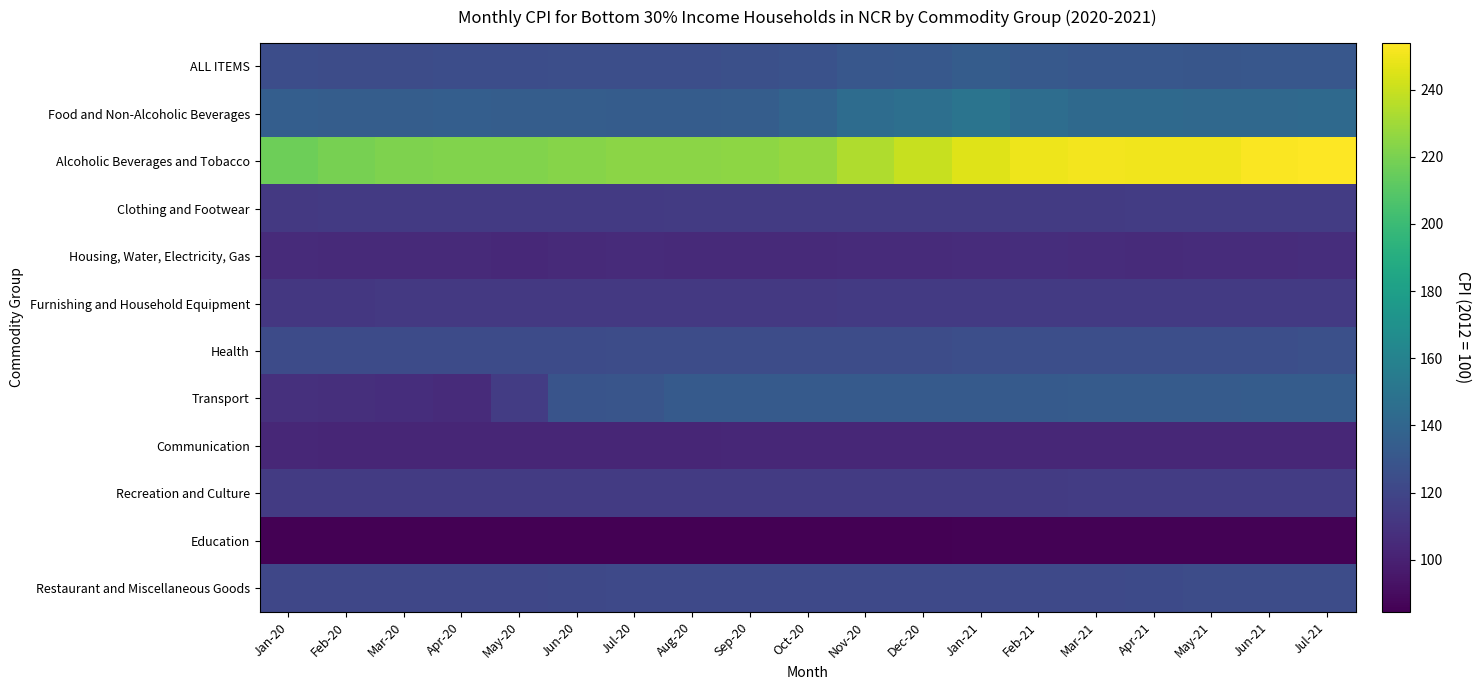

Reading right to left, list all the values displayed in this chart.

ALL ITEMS: Jul-21=130.8	Jun-21=130.3	May-21=130.1	Apr-21=130.2	Mar-21=130.2	Feb-21=131.6	Jan-21=133.5	Dec-20=131.5	Nov-20=130.6	Oct-20=127.5	Sep-20=125.8	Aug-20=125.5	Jul-20=125.4	Jun-20=125.2	May-20=124.6	Apr-20=124.3	Mar-20=124.0	Feb-20=124.1	Jan-20=124.5
Food and Non-Alcoholic Beverages: Jul-21=142.2	Jun-21=141.7	May-21=141.5	Apr-21=142.4	Mar-21=142.3	Feb-21=145.3	Jan-21=149.8	Dec-20=146.2	Nov-20=144.6	Oct-20=138.2	Sep-20=134.8	Aug-20=134.1	Jul-20=134.0	Jun-20=134.3	May-20=134.8	Apr-20=135.1	Mar-20=134.2	Feb-20=134.5	Jan-20=135.0
Alcoholic Beverages and Tobacco: Jul-21=254.0	Jun-21=253.1	May-21=250.3	Apr-21=250.4	Mar-21=250.7	Feb-21=249.5	Jan-21=245.4	Dec-20=239.7	Nov-20=233.7	Oct-20=226.9	Sep-20=225.2	Aug-20=224.7	Jul-20=224.4	Jun-20=223.0	May-20=221.9	Apr-20=221.7	Mar-20=221.4	Feb-20=219.5	Jan-20=216.4
Clothing and Footwear: Jul-21=114.4	Jun-21=114.4	May-21=114.3	Apr-21=114.3	Mar-21=114.2	Feb-21=114.1	Jan-21=114.1	Dec-20=114.0	Nov-20=113.9	Oct-20=113.9	Sep-20=113.8	Aug-20=113.7	Jul-20=113.6	Jun-20=113.4	May-20=113.4	Apr-20=113.4	Mar-20=113.3	Feb-20=113.0	Jan-20=112.8
Housing, Water, Electricity, Gas: Jul-21=106.8	Jun-21=106.1	May-21=105.7	Apr-21=105.4	Mar-21=105.9	Feb-21=106.4	Jan-21=106.2	Dec-20=105.2	Nov-20=105.1	Oct-20=105.0	Sep-20=104.8	Aug-20=104.9	Jul-20=105.3	Jun-20=104.5	May-20=104.2	Apr-20=104.4	Mar-20=105.0	Feb-20=104.8	Jan-20=105.6
Furnishing and Household Equipment: Jul-21=113.5	Jun-21=113.5	May-21=113.5	Apr-21=113.5	Mar-21=113.3	Feb-21=113.2	Jan-21=113.2	Dec-20=113.1	Nov-20=113.0	Oct-20=112.9	Sep-20=112.8	Aug-20=112.8	Jul-20=112.7	Jun-20=112.6	May-20=112.5	Apr-20=112.5	Mar-20=112.4	Feb-20=112.3	Jan-20=112.0
Health: Jul-21=126.0	Jun-21=125.4	May-21=125.4	Apr-21=125.4	Mar-21=125.4	Feb-21=125.2	Jan-21=125.2	Dec-20=124.0	Nov-20=124.0	Oct-20=124.0	Sep-20=124.0	Aug-20=124.0	Jul-20=124.0	Jun-20=123.2	May-20=123.2	Apr-20=123.1	Mar-20=123.2	Feb-20=123.2	Jan-20=123.0
Transport: Jul-21=133.7	Jun-21=133.5	May-21=133.3	Apr-21=133.1	Mar-21=133.1	Feb-21=132.7	Jan-21=132.7	Dec-20=132.5	Nov-20=132.3	Oct-20=132.4	Sep-20=132.5	Aug-20=132.7	Jul-20=129.2	Jun-20=128.8	May-20=114.5	Apr-20=105.5	Mar-20=106.5	Feb-20=107.2	Jan-20=107.7
Communication: Jul-21=103.3	Jun-21=103.3	May-21=103.1	Apr-21=103.1	Mar-21=103.1	Feb-21=103.1	Jan-21=103.1	Dec-20=103.1	Nov-20=103.1	Oct-20=103.1	Sep-20=103.1	Aug-20=103.0	Jul-20=103.0	Jun-20=103.0	May-20=102.9	Apr-20=102.9	Mar-20=102.9	Feb-20=102.9	Jan-20=103.5
Recreation and Culture: Jul-21=114.8	Jun-21=114.7	May-21=114.7	Apr-21=114.4	Mar-21=114.4	Feb-21=114.2	Jan-21=114.2	Dec-20=114.1	Nov-20=114.1	Oct-20=114.1	Sep-20=114.1	Aug-20=114.1	Jul-20=114.1	Jun-20=113.9	May-20=113.9	Apr-20=113.9	Mar-20=113.9	Feb-20=113.8	Jan-20=113.8
Education: Jul-21=85.2	Jun-21=85.2	May-21=85.2	Apr-21=85.2	Mar-21=85.2	Feb-21=85.2	Jan-21=85.2	Dec-20=85.0	Nov-20=85.0	Oct-20=85.0	Sep-20=84.9	Aug-20=84.5	Jul-20=84.5	Jun-20=84.5	May-20=84.5	Apr-20=84.5	Mar-20=84.5	Feb-20=84.5	Jan-20=84.5
Restaurant and Miscellaneous Goods: Jul-21=123.9	Jun-21=123.8	May-21=123.8	Apr-21=122.6	Mar-21=122.1	Feb-21=122.1	Jan-21=122.1	Dec-20=122.0	Nov-20=121.9	Oct-20=121.9	Sep-20=121.8	Aug-20=121.6	Jul-20=121.6	Jun-20=121.3	May-20=120.8	Apr-20=120.4	Mar-20=120.4	Feb-20=120.3	Jan-20=120.3